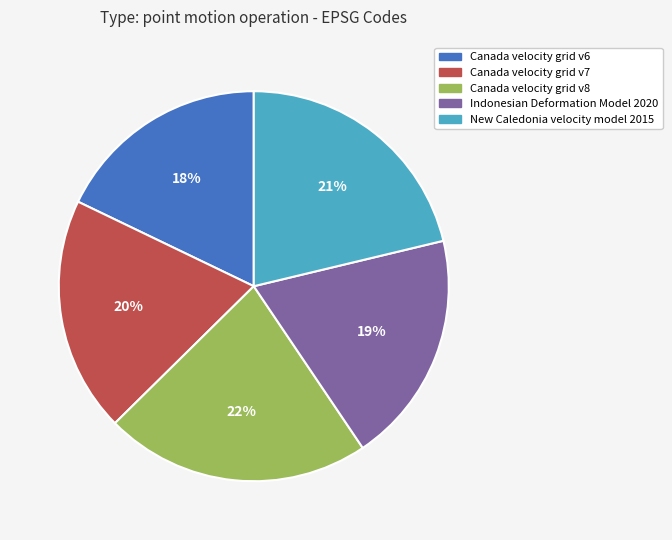

Which has a higher value, Canada velocity grid v7 or Canada velocity grid v8?

Canada velocity grid v8